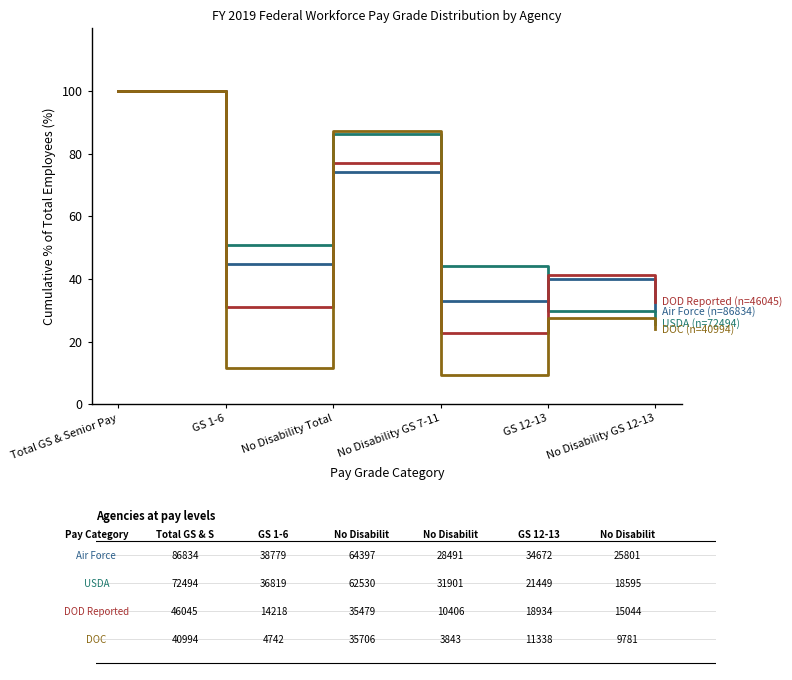

What is the spread (max minus min) of values at No Disability GS 7-11?

34.6